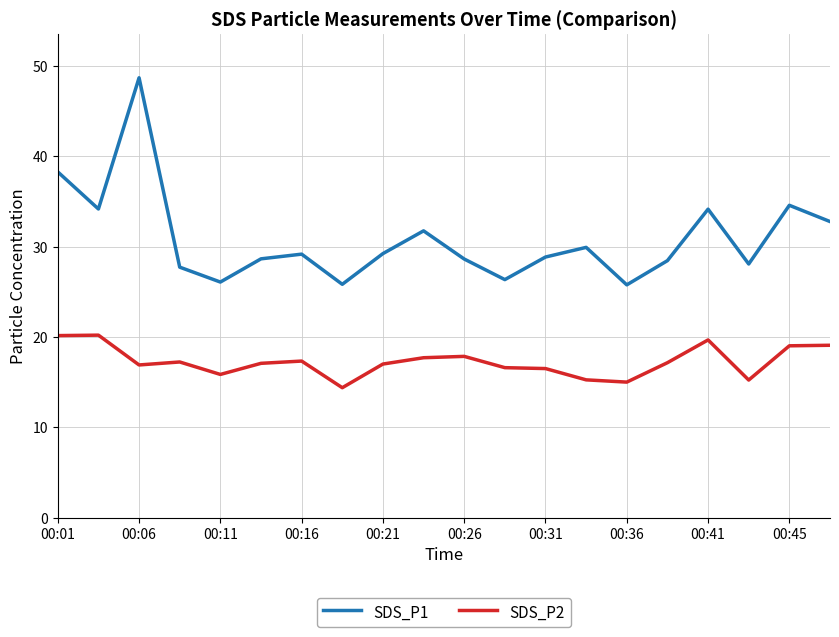

Which series has the largest range (max minus min)?

SDS_P1